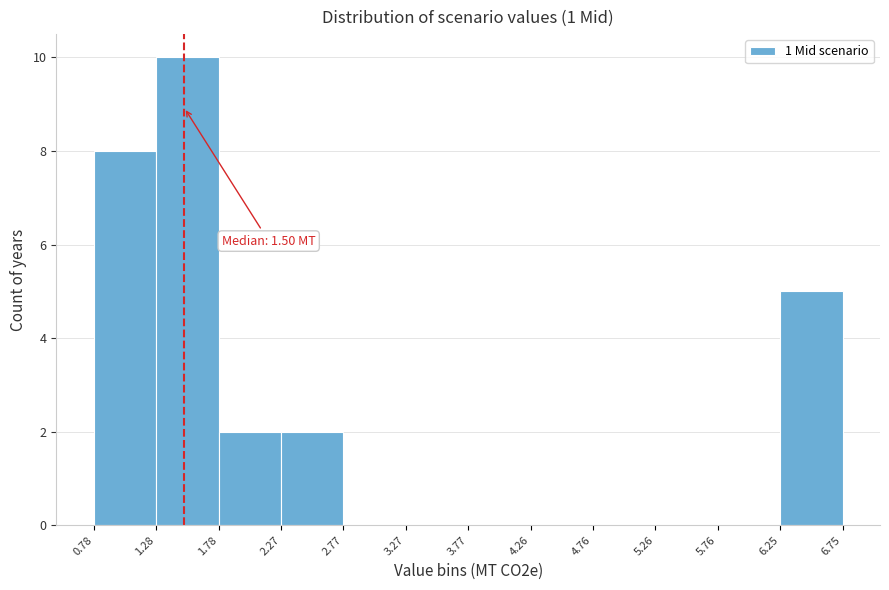

Over which range of the x-axis is the bar tallest?

1.28 to 1.78